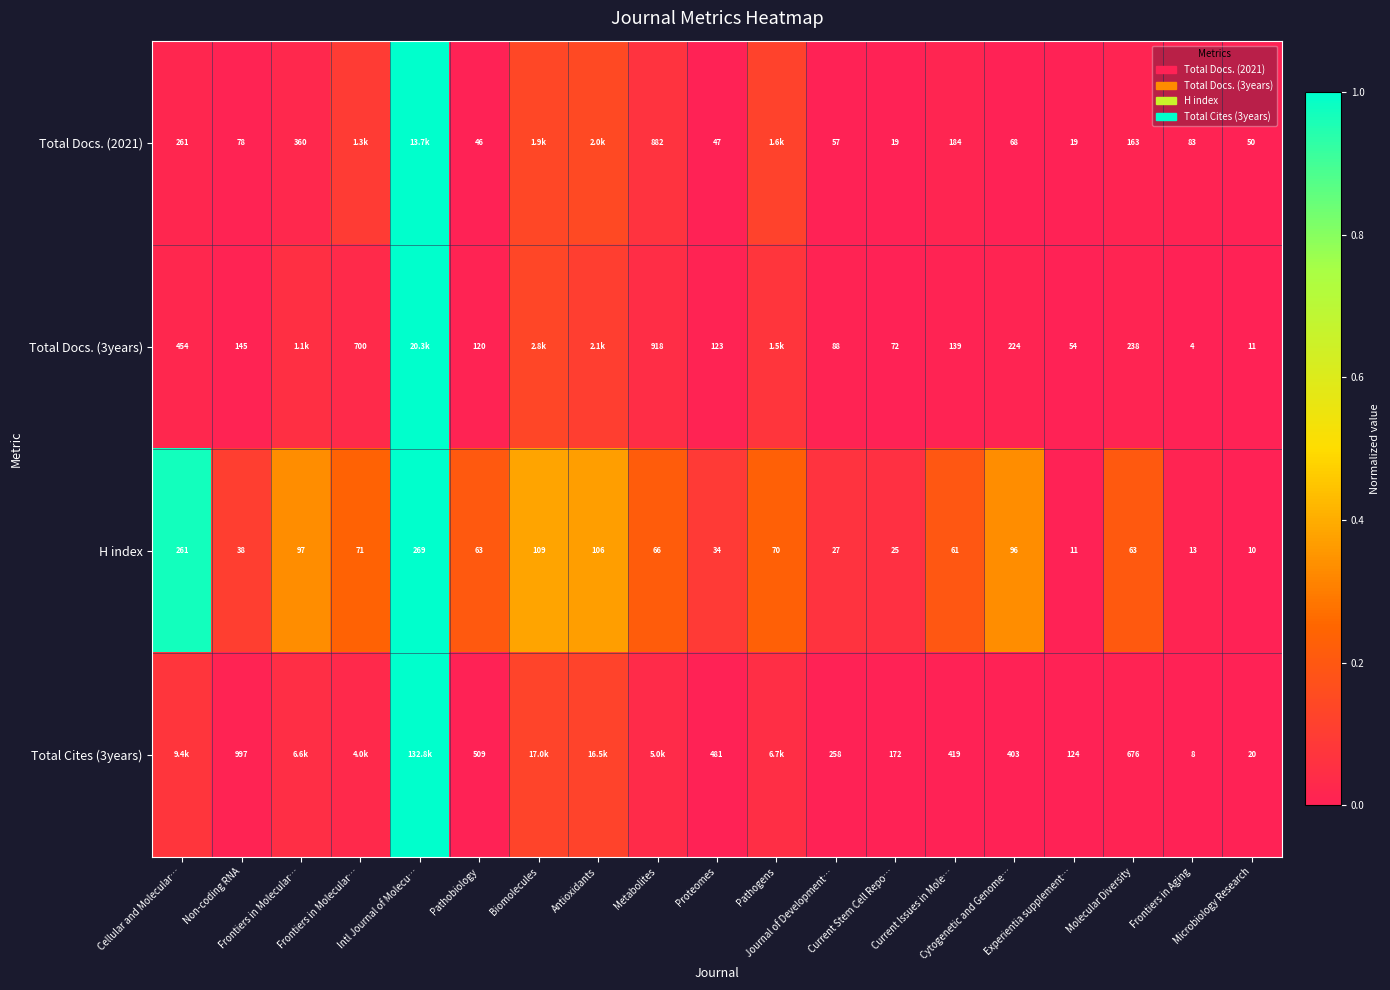

At which label does H index reach its peak?

Intl Journal of Molecu…